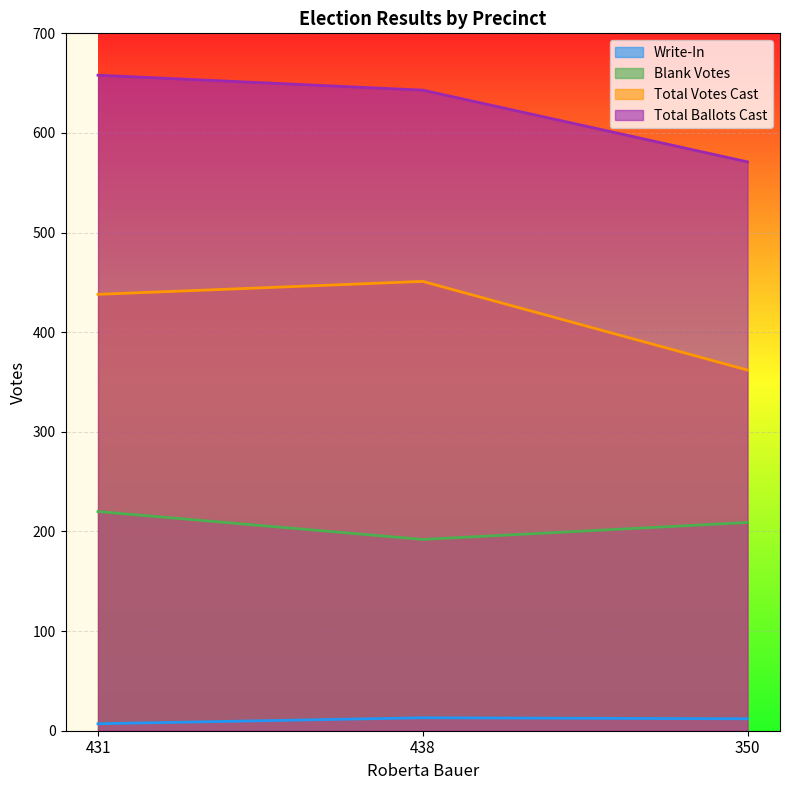

What is the label of the 1st point from the right?

350